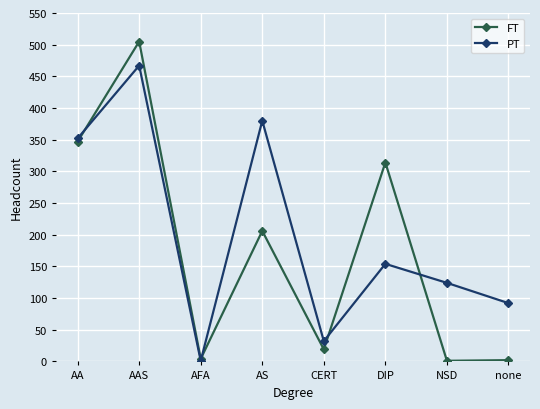

Between AS and NSD, which series saw the biggest shift?

PT